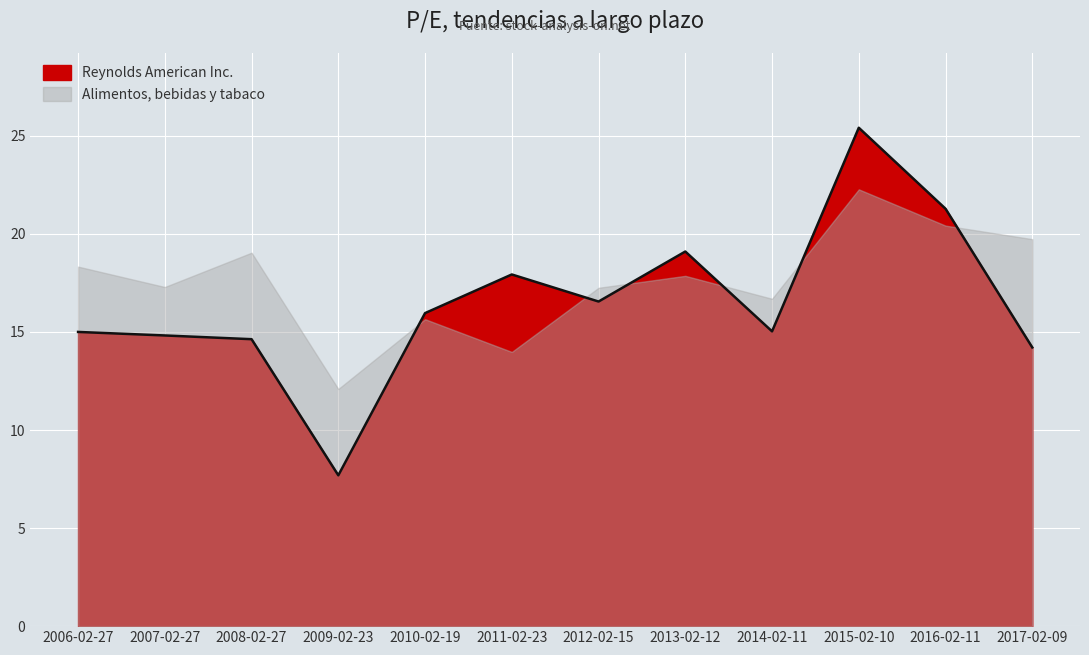

True or false: the data shows 5.1 at 2009-02-23.

False